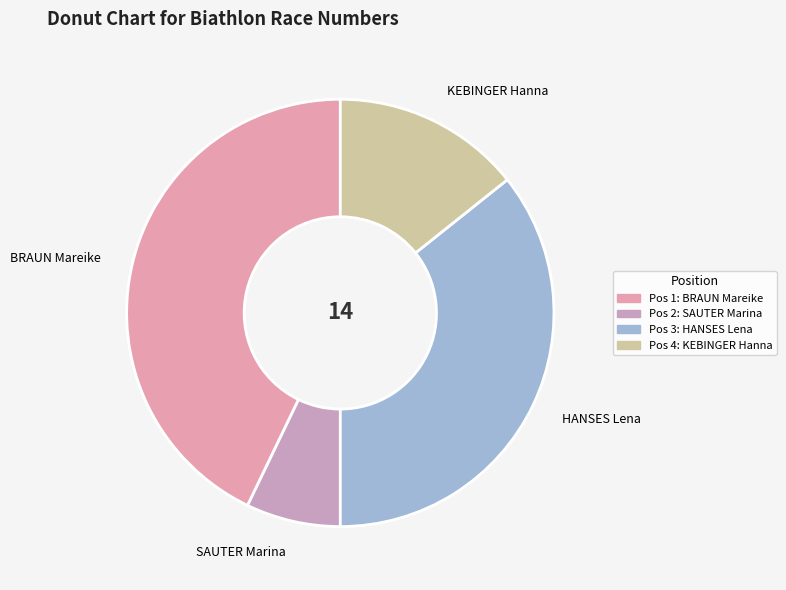

Is the sum of SAUTER Marina and KEBINGER Hanna greater than half?

No